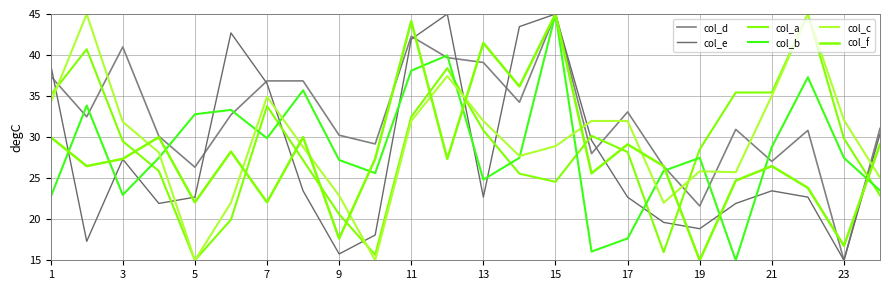

What is the difference between the maximum and minimum values in the col_f series?

30.0